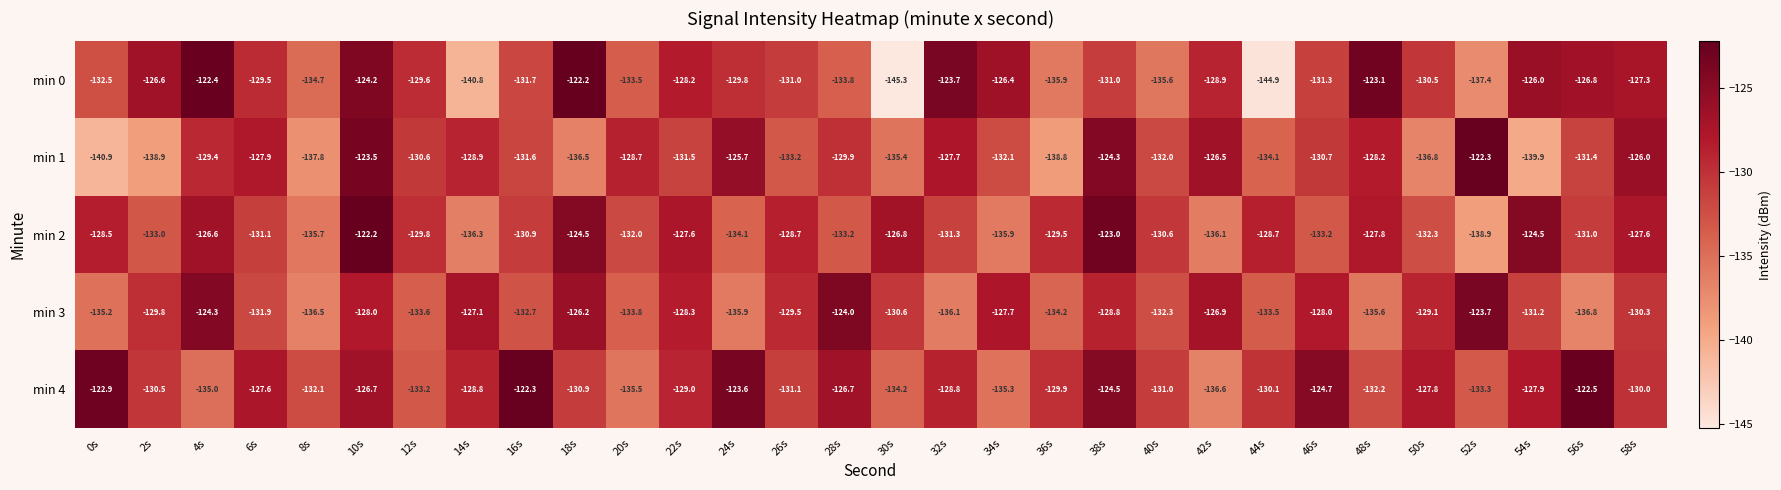

At 32s, list the series in order from largest to smallest.

min 0, min 1, min 4, min 2, min 3